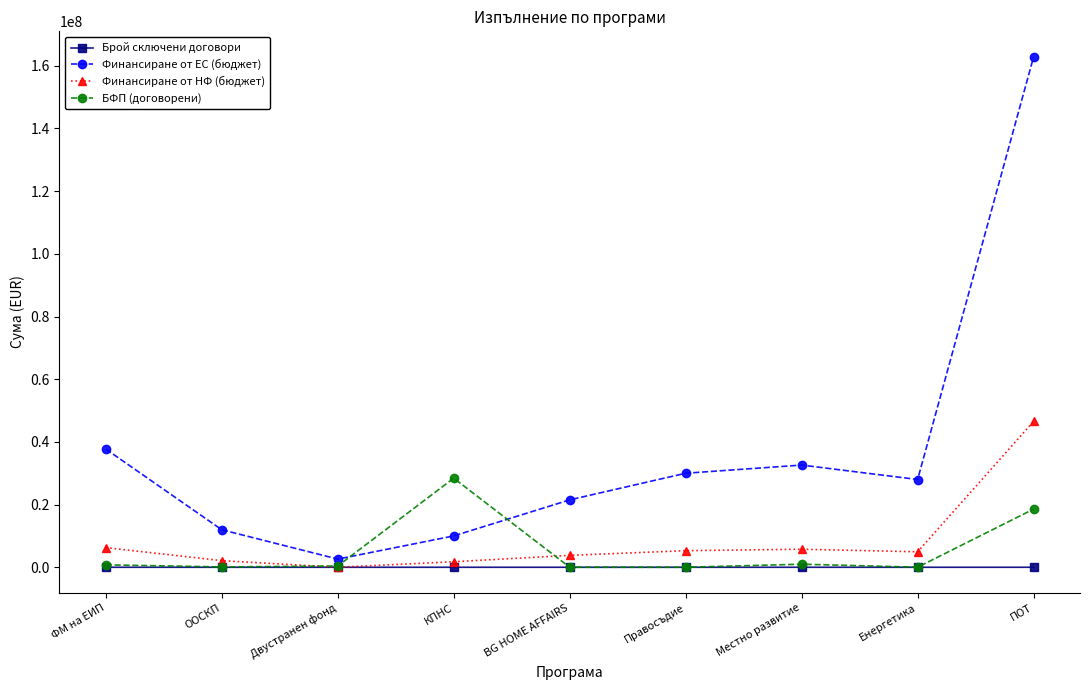

What is the total value across all series at ООСКП?

14188358.5